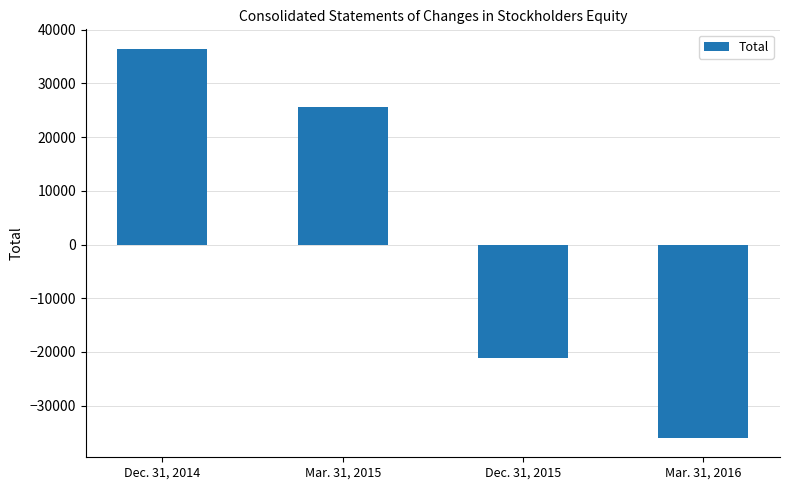

True or false: the data shows -36005 at Mar. 31, 2016.

True